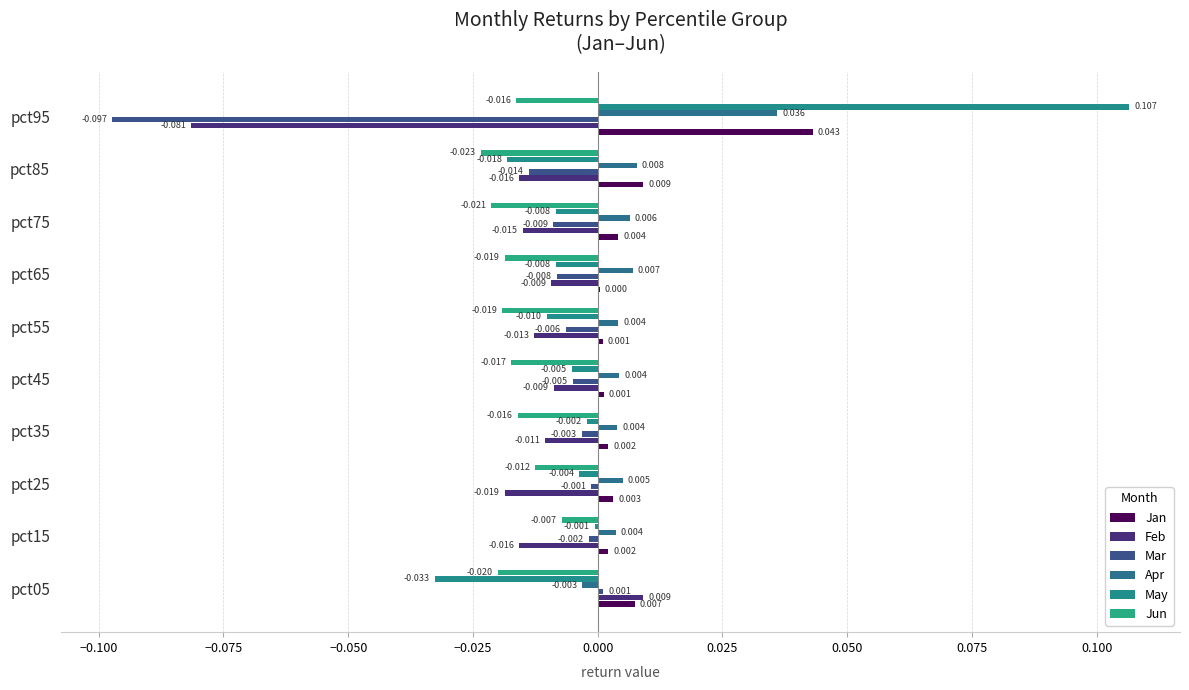

How many categories are shown in the chart?

10